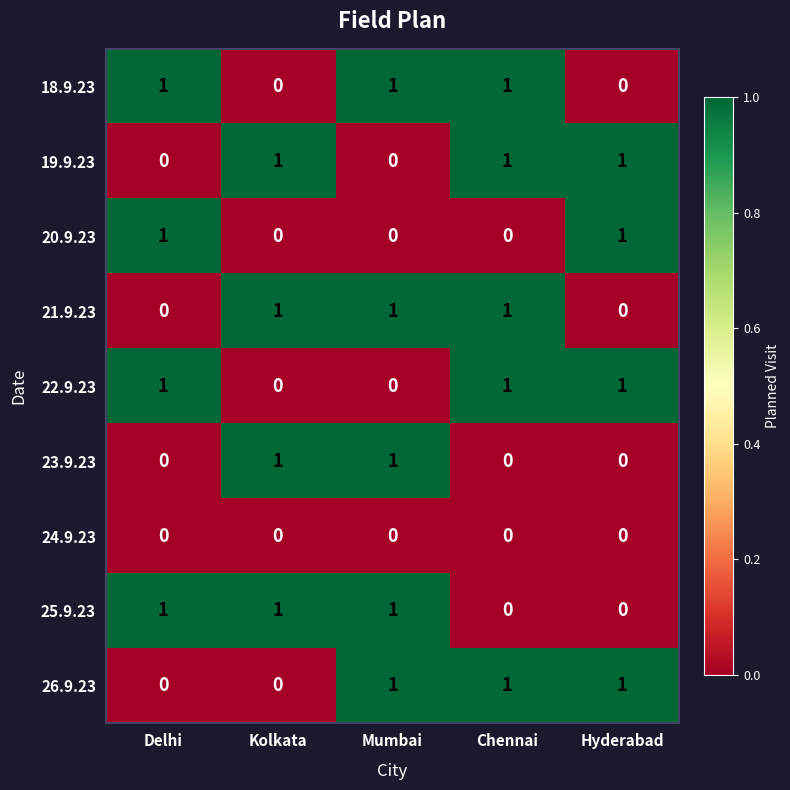

Is the value of 18.9.23 at Delhi greater than the value of 25.9.23 at Chennai?

Yes